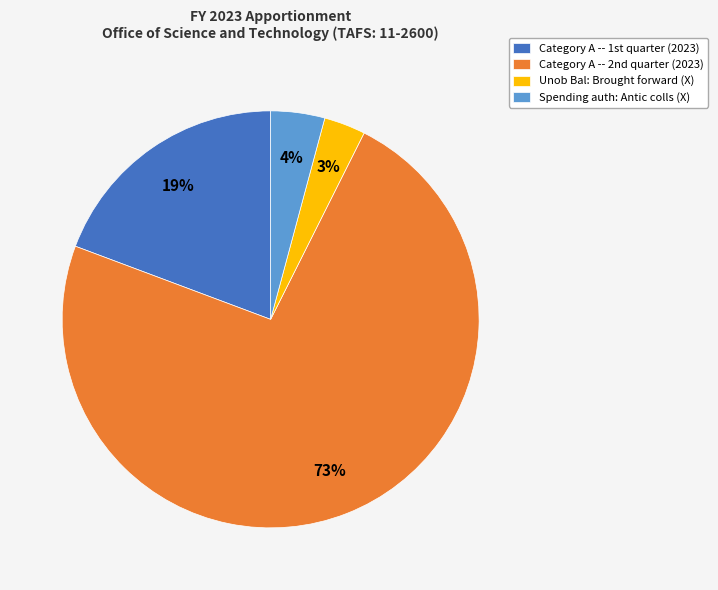

To the nearest percent, what is the average slice percentage?

25%